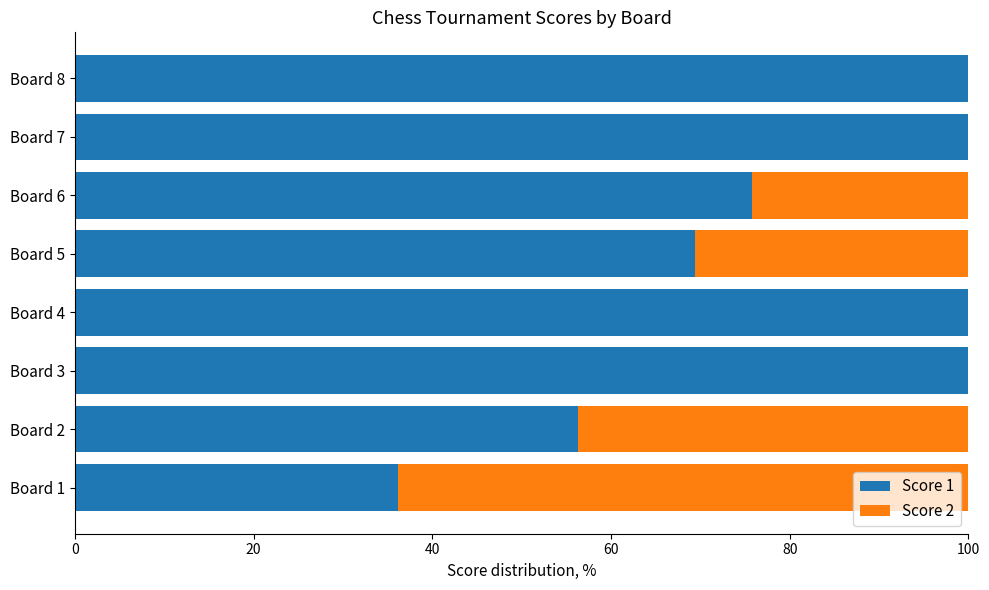

The Score 1 series shows 176.6 at Board 4. True or false?

False